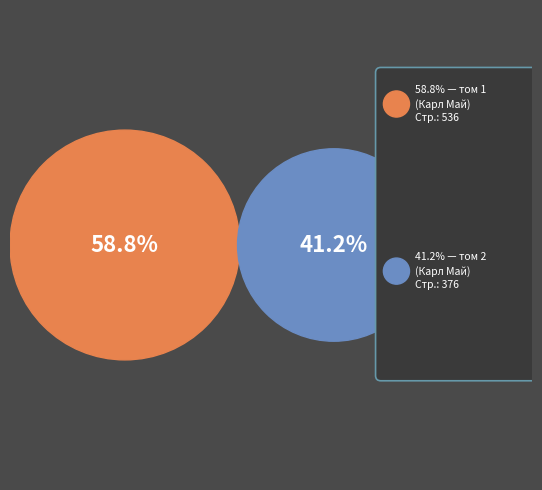

Count the number of slices in the pie.

2